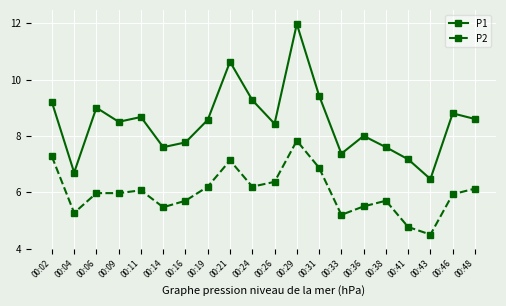

What is the difference between the second highest and second lowest values in the P1 series?

3.9